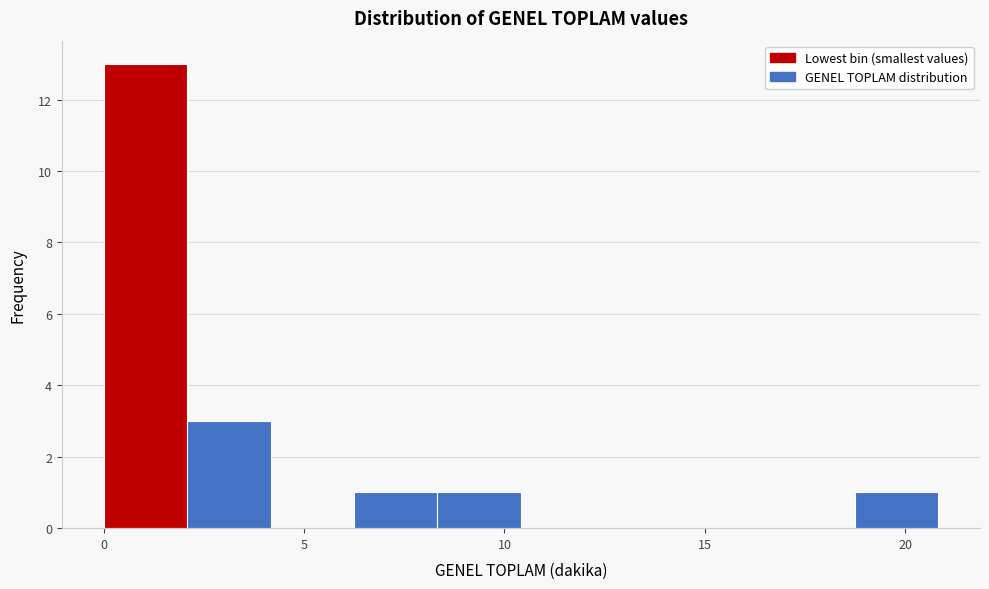

Reading left to right, transcribe this chart: for each bar, give the range it covers on the x-axis and its height. Neither the bar edges nor the heights are printed on the chart, so give them approximately, as read against the axes.

0.0 to 2.0: 13
2.0 to 4.0: 3
4.0 to 6.0: 0
6.0 to 8.5: 1
8.5 to 10.5: 1
10.5 to 12.5: 0
12.5 to 14.5: 0
14.5 to 16.5: 0
16.5 to 18.5: 0
18.5 to 21.0: 1